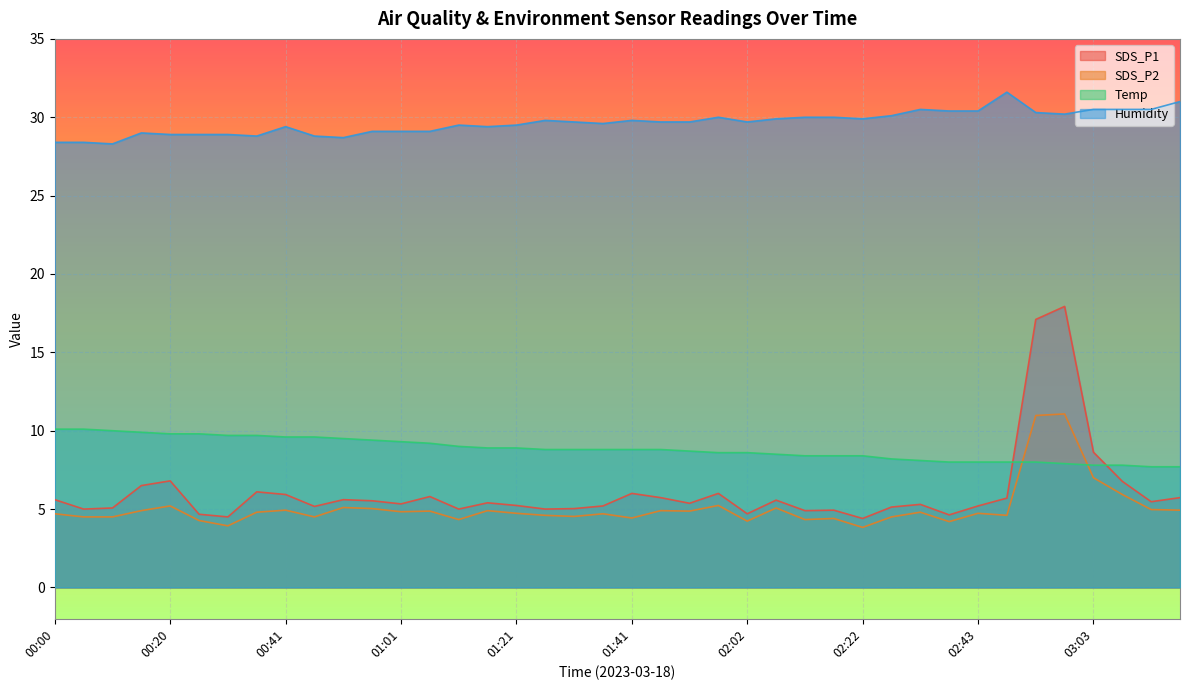

Which series changed the most between 00:10 and 01:16?

Temp